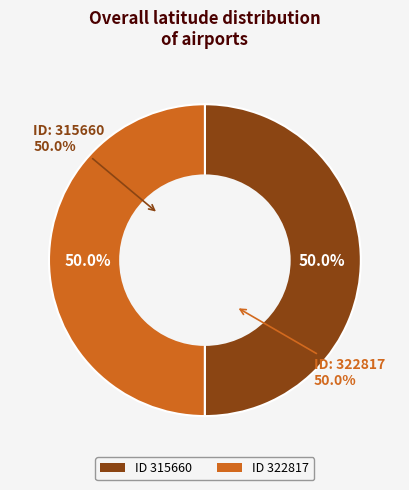

Between 322817 and 315660, which is larger?

315660